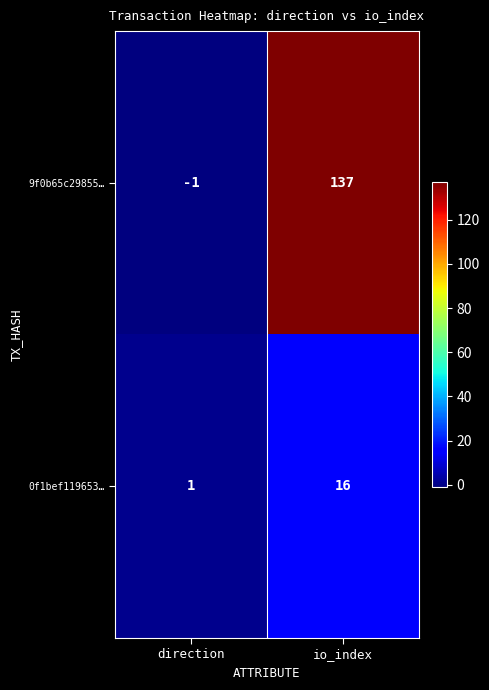

What is the spread (max minus min) of values at direction?

2